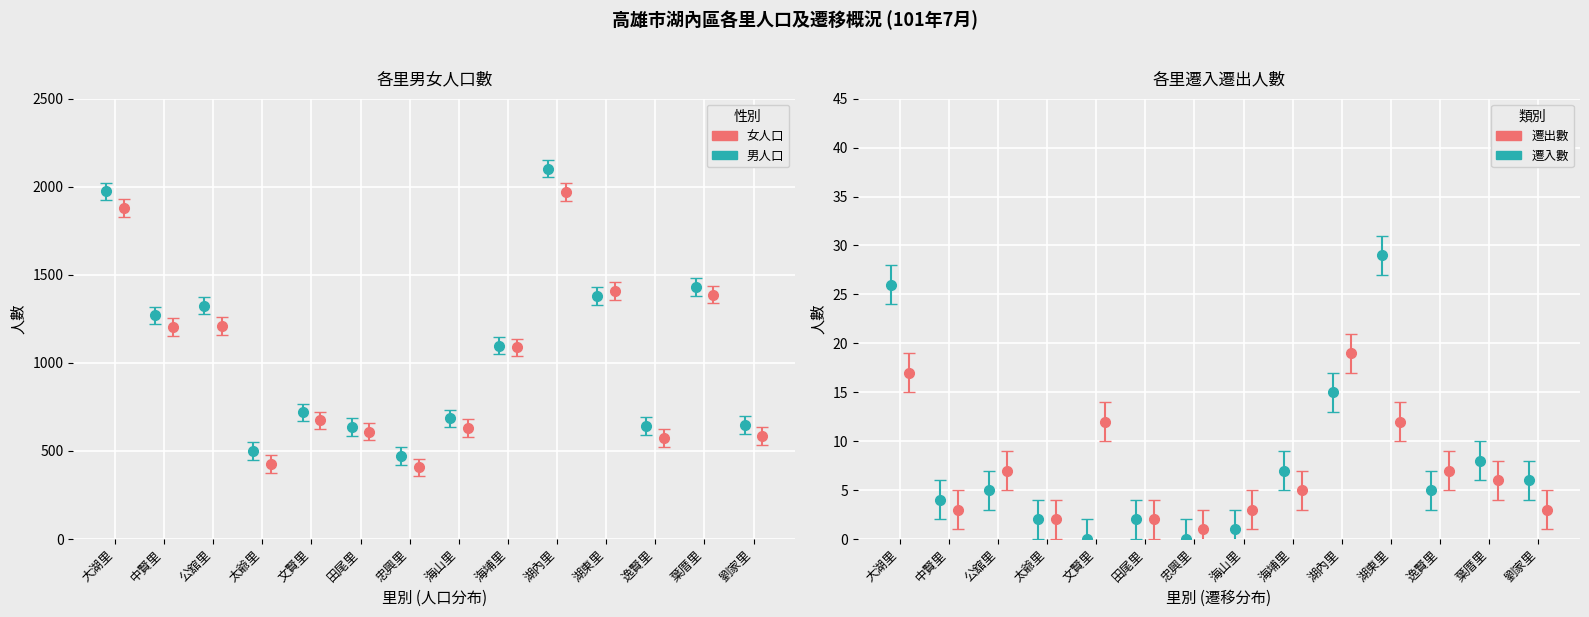

What is the label of the 4th bar from the right?

湖東里